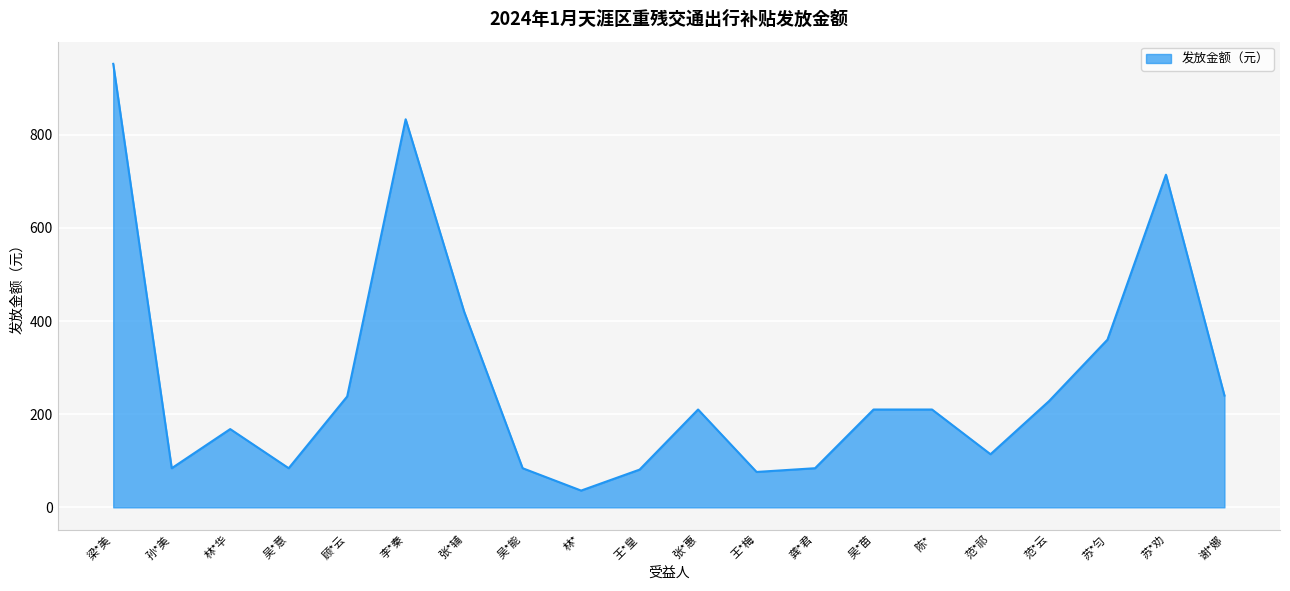

At which label does the data first exceed 210?

梁*美